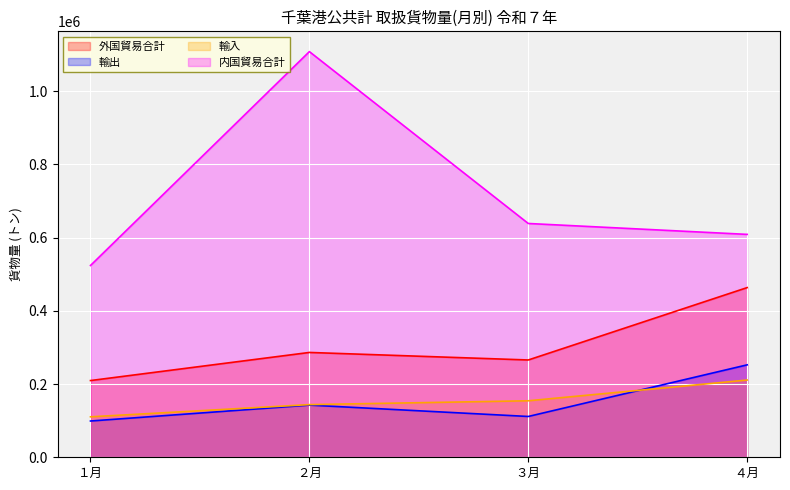

What is the approximate value of 輸出 at １月?

99088